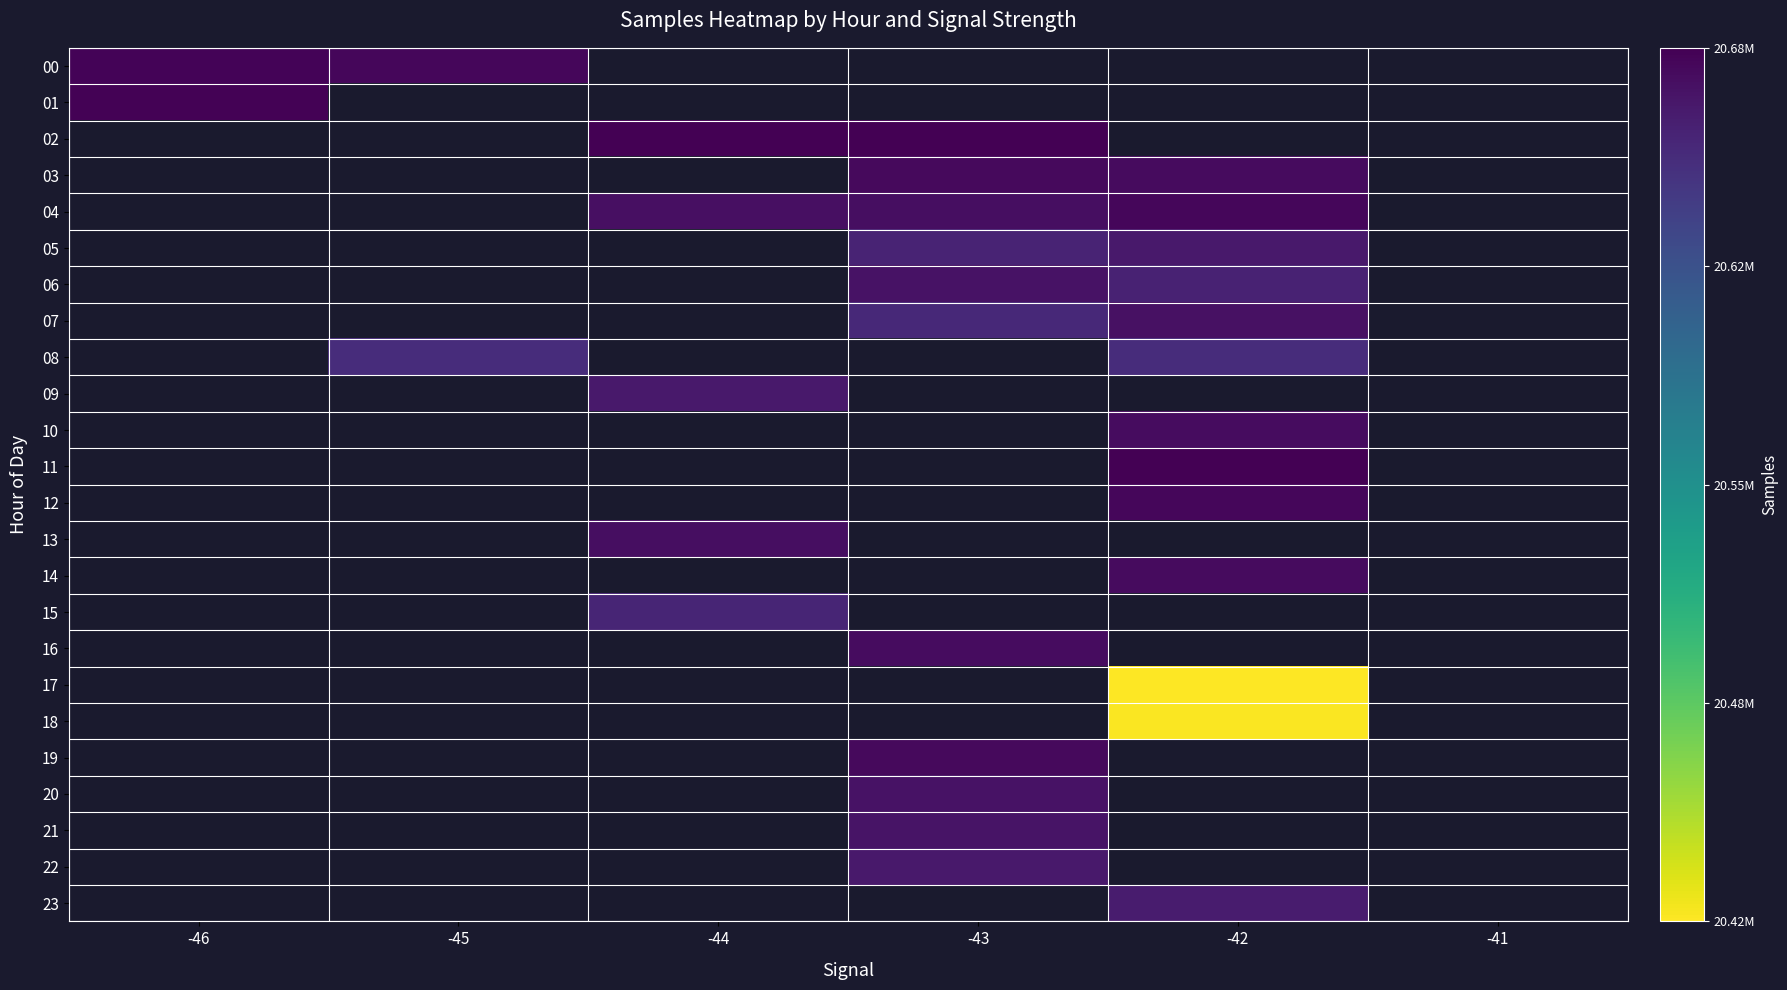

Is the value of 05 at -46 greater than the value of 04 at -46?

No